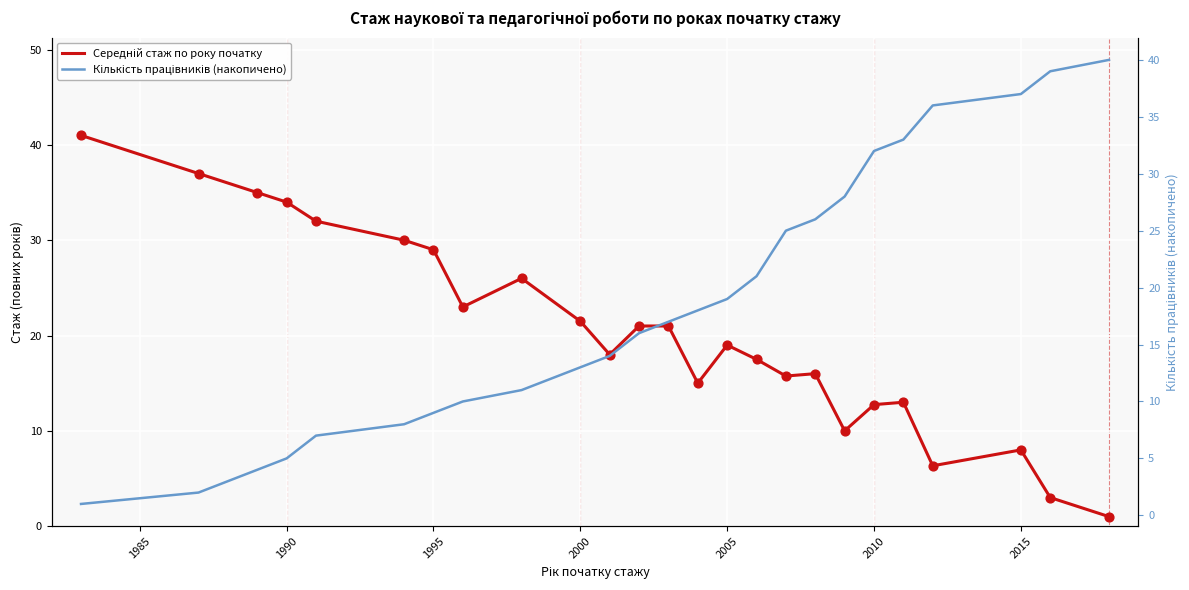

Which series has the largest total across all categories?

Середній стаж по року початку